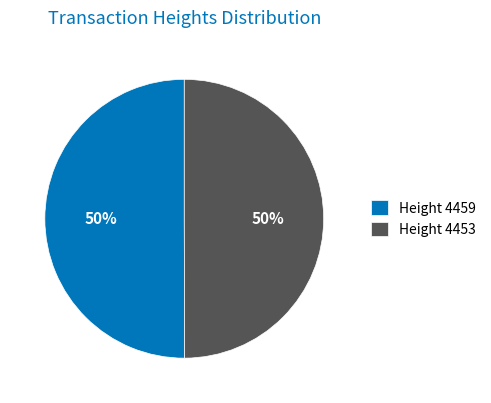

To the nearest percent, what is the average slice percentage?

50%